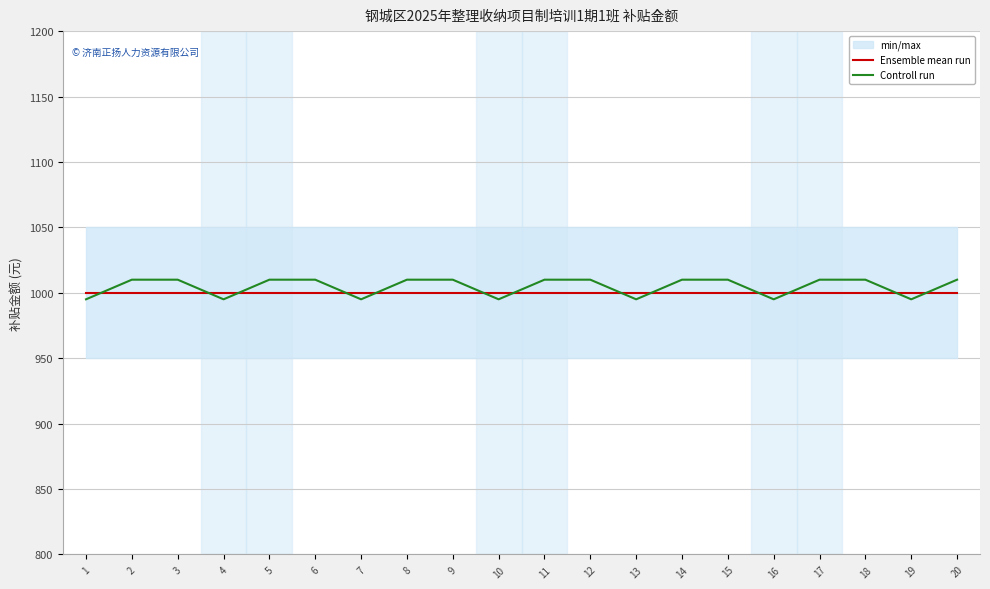

Which series has the largest total across all categories?

Controll run